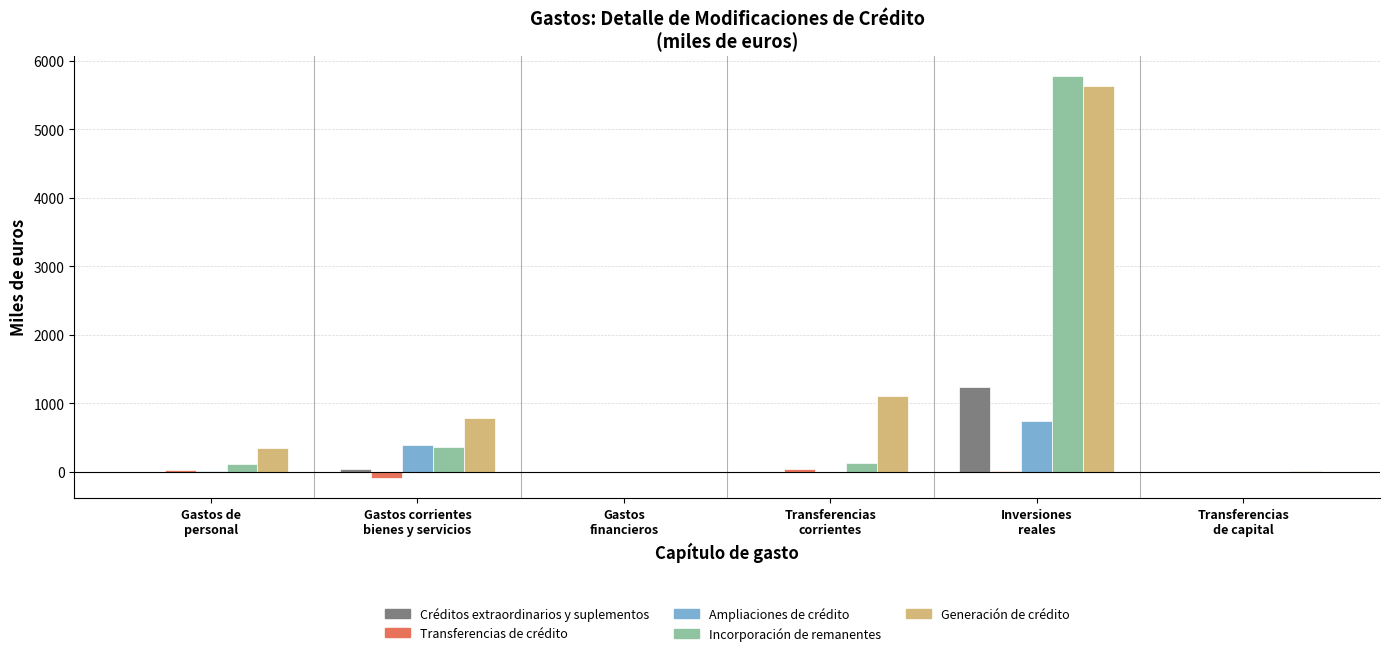

How many groups of bars are there?

6